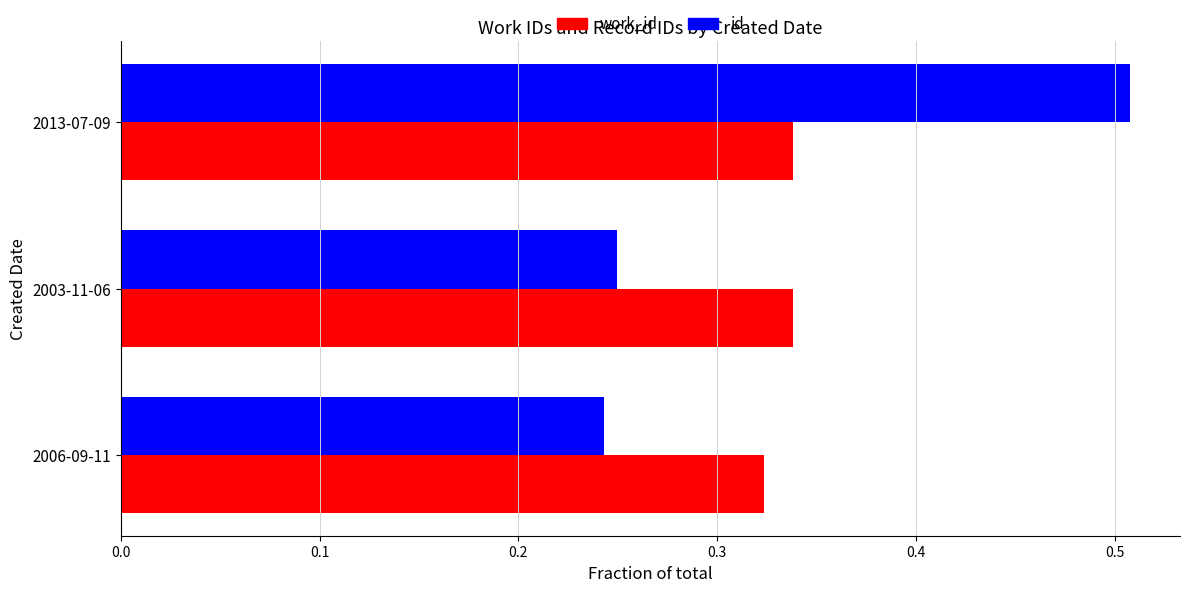

At how many categories does at least one series exceed 0?

3